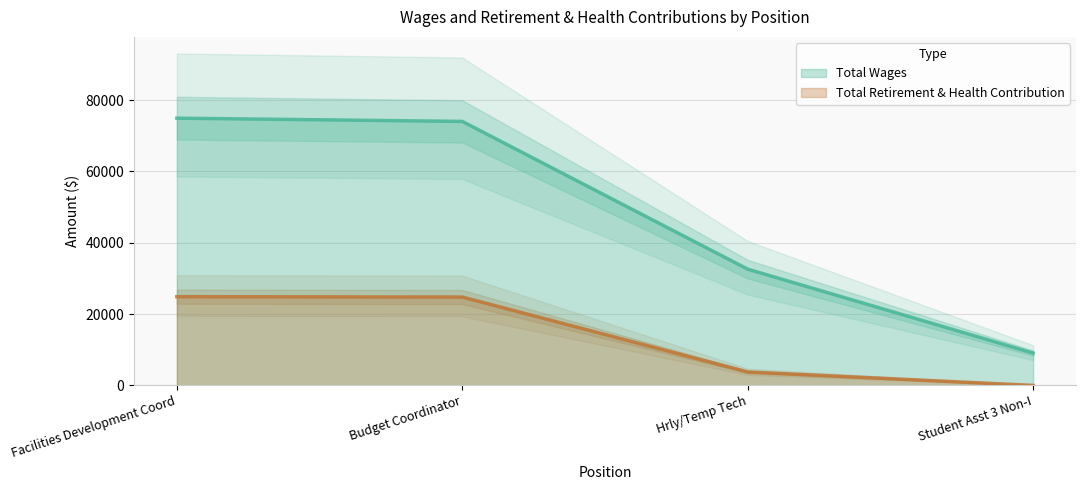

True or false: Total Wages and Total Retirement & Health Contribution intersect in this chart.

False